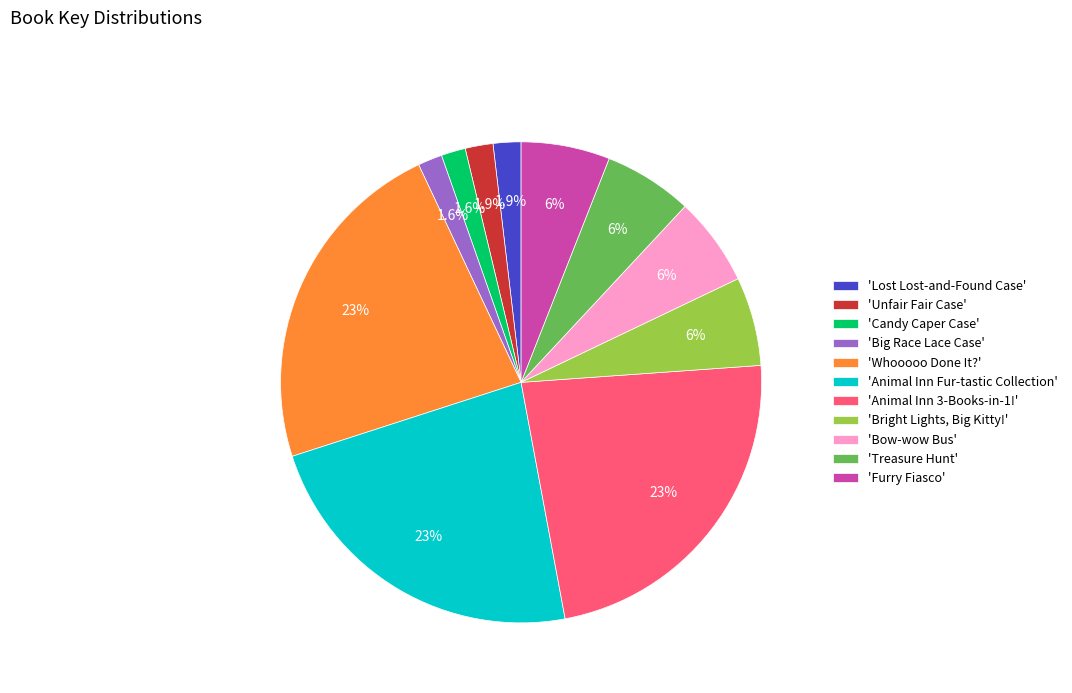

To the nearest percent, what is the difference between the largest and smallest slice percentages?

22%